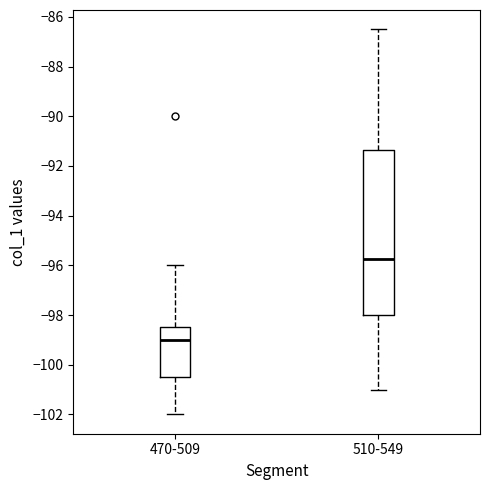

Which box is the tallest, from its lower edge to its upper edge?

510-549